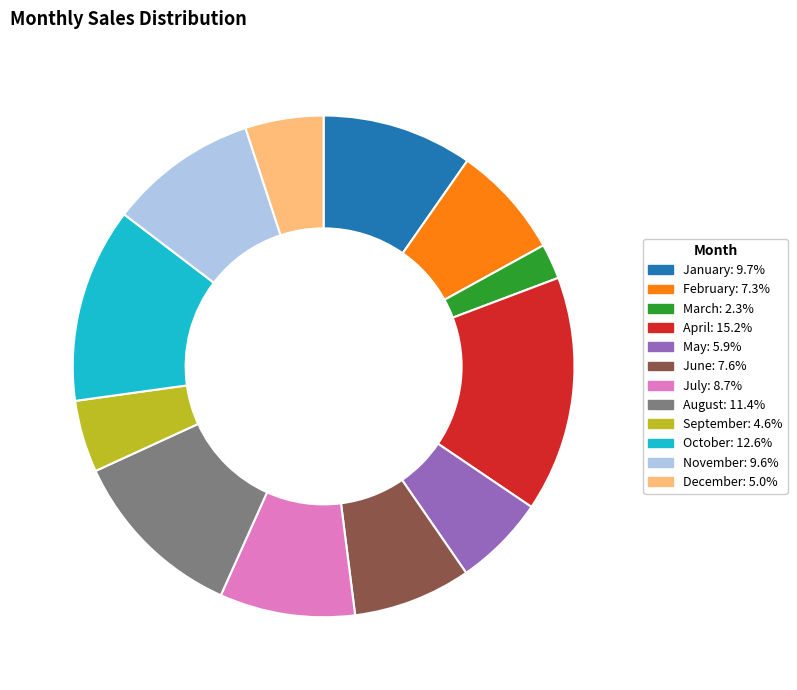

What is the ratio of the value at April: 15.2% to the value at January: 9.7%?

1.6